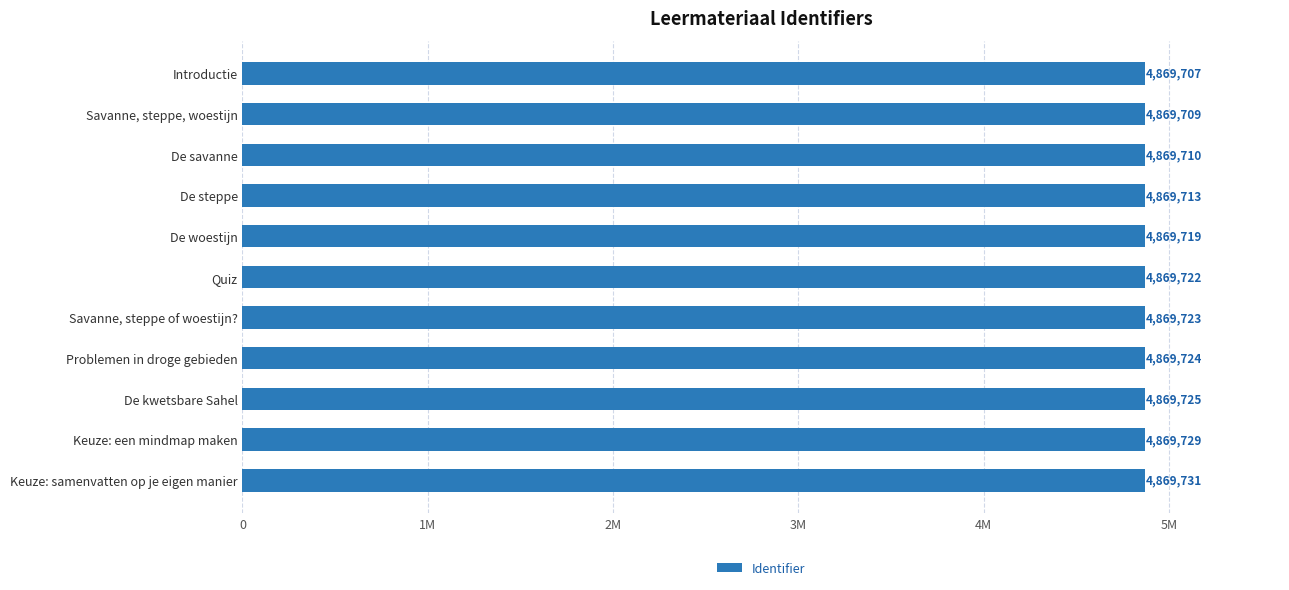

Are the bars horizontal?

Yes